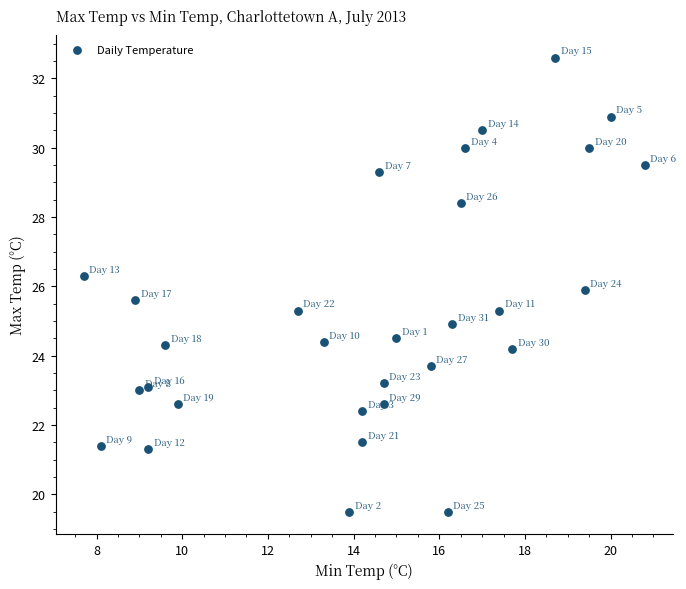

What is the range of Y values (max minus min)?

13.1